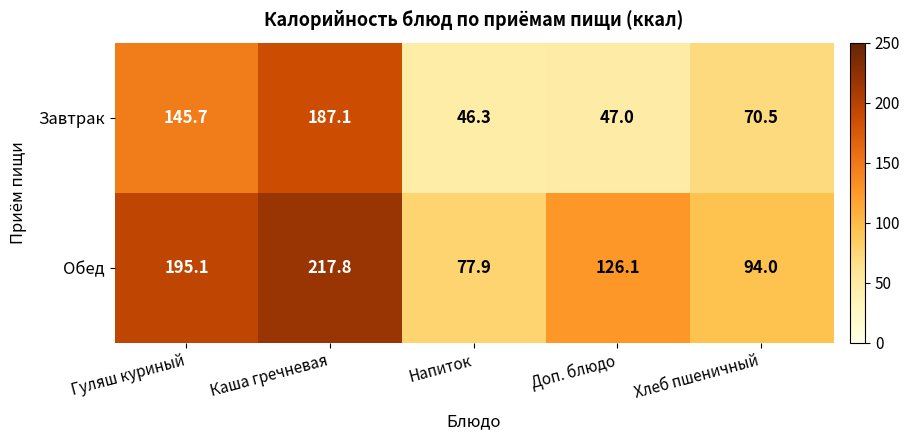

How many data points does each series have?

5